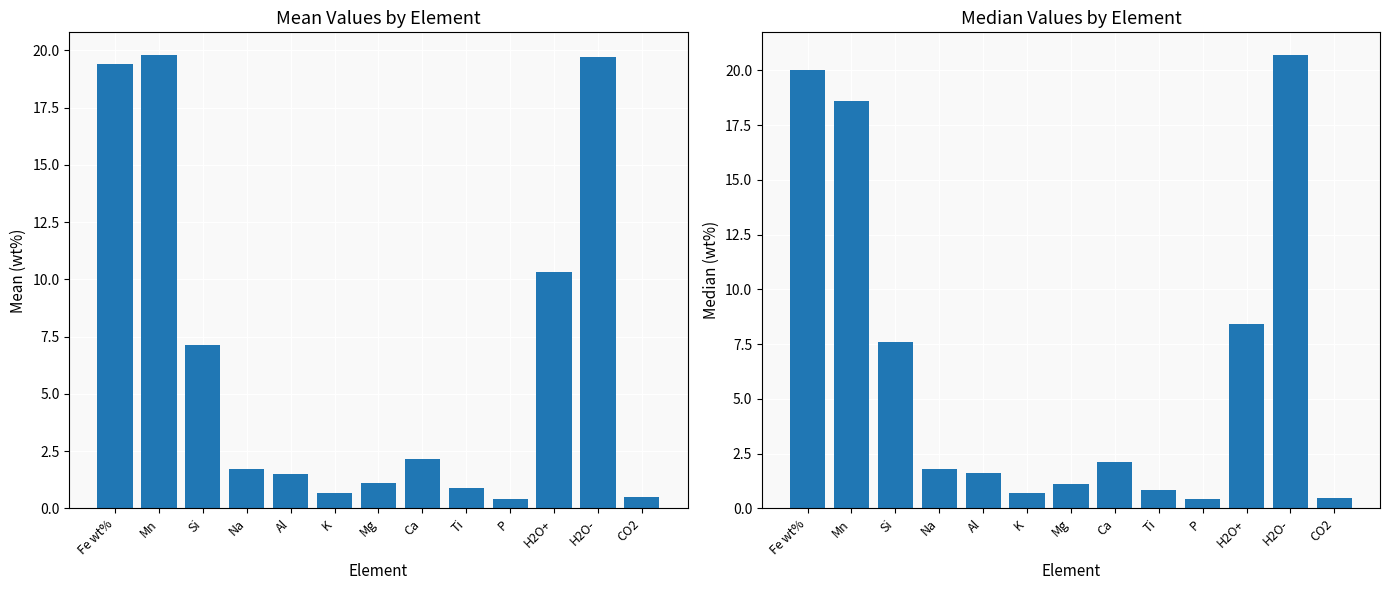

At how many categories does at least one series exceed 16?

3